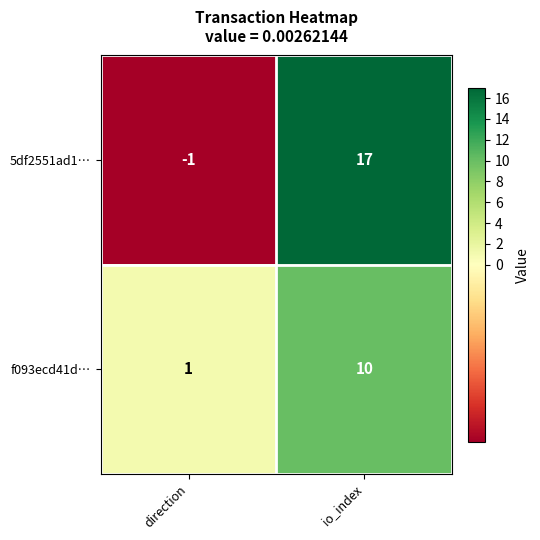

Count the number of data series in this chart.

2